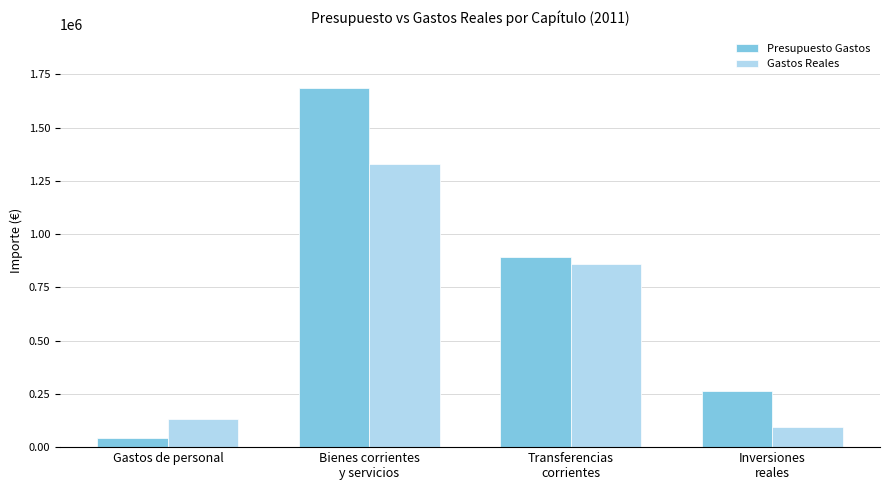

Is the value of Gastos Reales at Gastos de personal greater than the value of Presupuesto Gastos at Transferencias
corrientes?

No